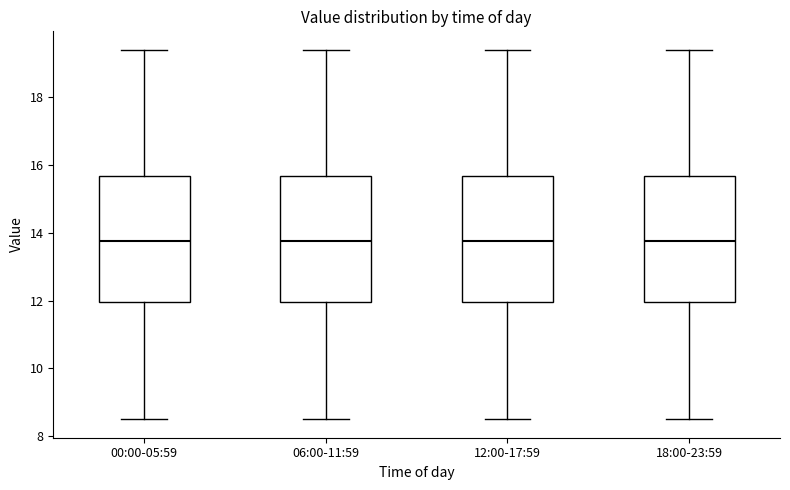

Reading left to right, transcribe this box plot: for each box, give where its median line is, the range the box spans, and where its two whiskers end, as read against the y-axis. The values are not printed on the chart, so give them approximately, as read against the axis.

00:00-05:59: median 13.8, box 12.0 to 15.6, whiskers 8.6 to 19.4
06:00-11:59: median 13.8, box 12.0 to 15.6, whiskers 8.6 to 19.4
12:00-17:59: median 13.8, box 12.0 to 15.6, whiskers 8.6 to 19.4
18:00-23:59: median 13.8, box 12.0 to 15.6, whiskers 8.6 to 19.4